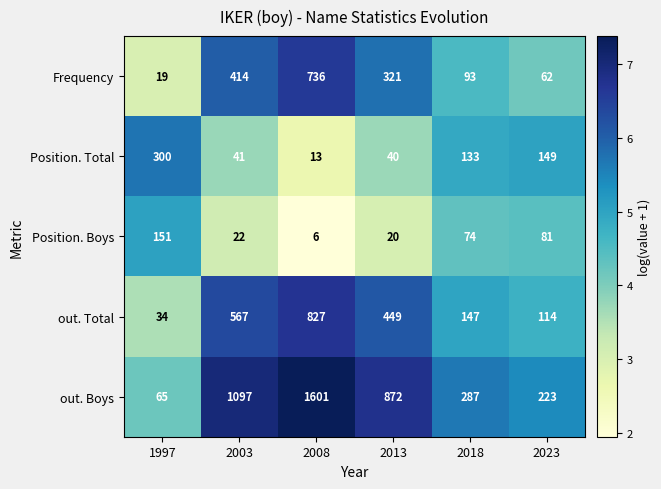

Where is out. Boys nearest to the value 833?

2013